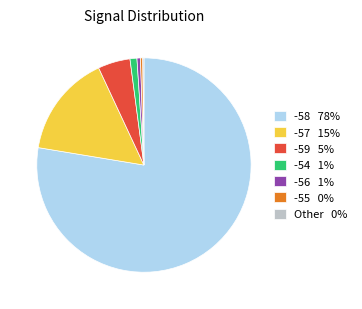

Is there any slice that represents more than half of the pie?

Yes